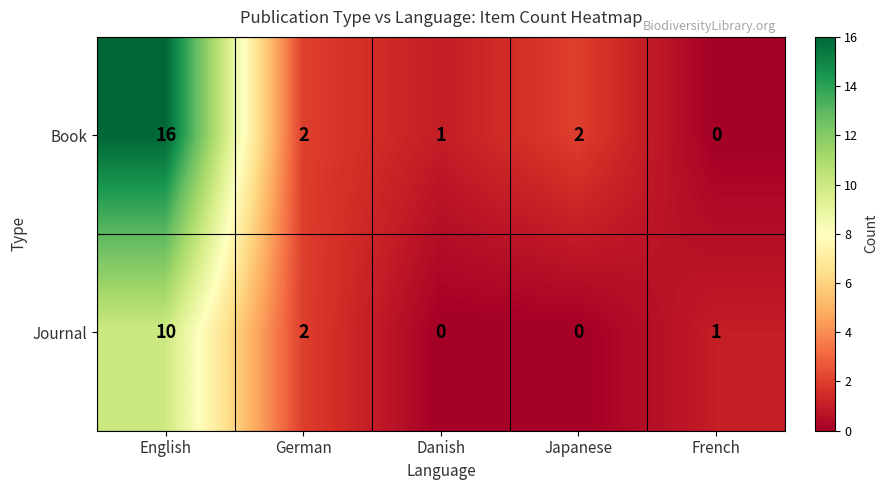

Reading left to right, transcribe all the data shown in this chart.

Book: 16	2	1	2	0
Journal: 10	2	0	0	1